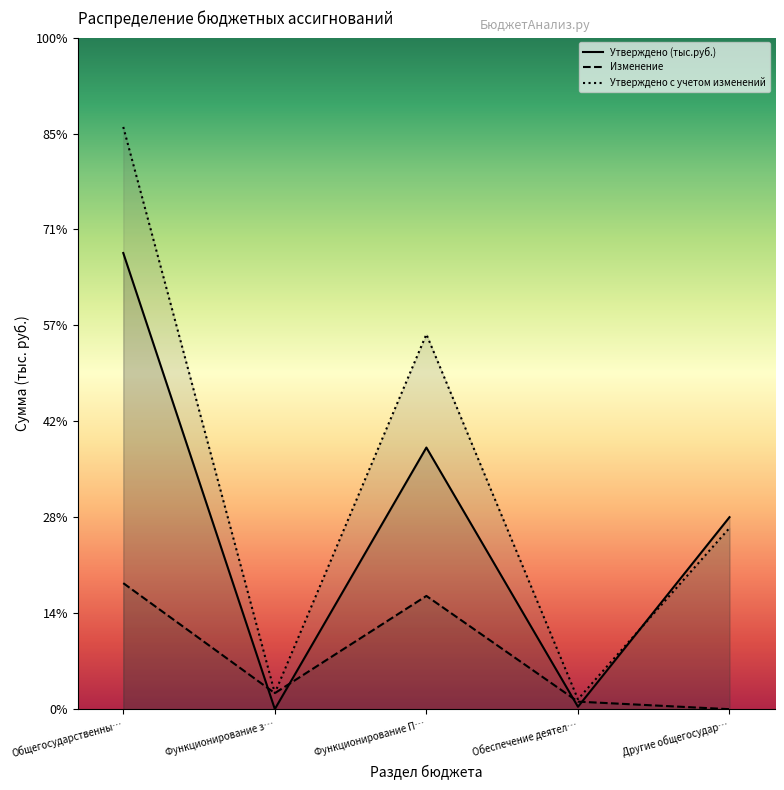

Reading left to right, extract all data points from this chart.

Утверждено (тыс.руб.): 9509.7	2.0	5454.5	50.4	4002.8
Изменение: 2627.8	334.0	2361.2	157.4	0.0
Утверждено с учетом изменений: 12137.5	336.0	7815.6	207.8	3778.0